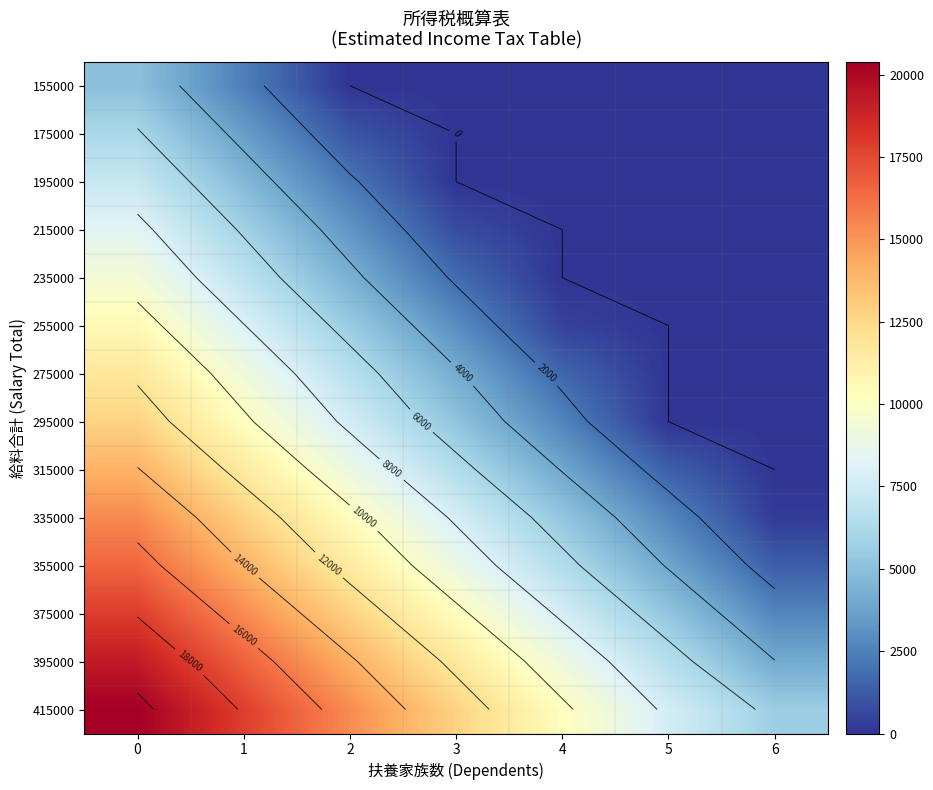

What is the difference between the highest and lowest values at 0?

15390